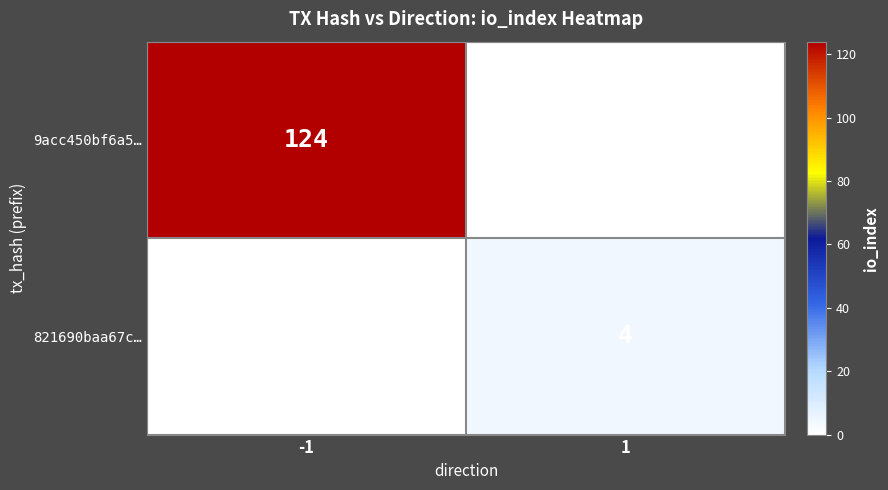

What is the spread (max minus min) of values at 1?

4